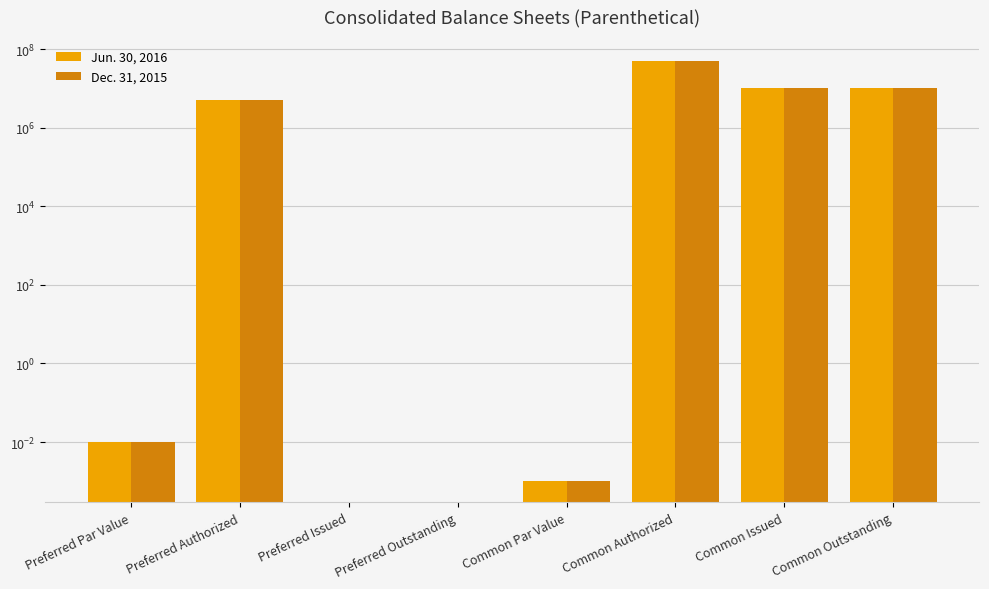

How many distinct data groups are displayed?

2